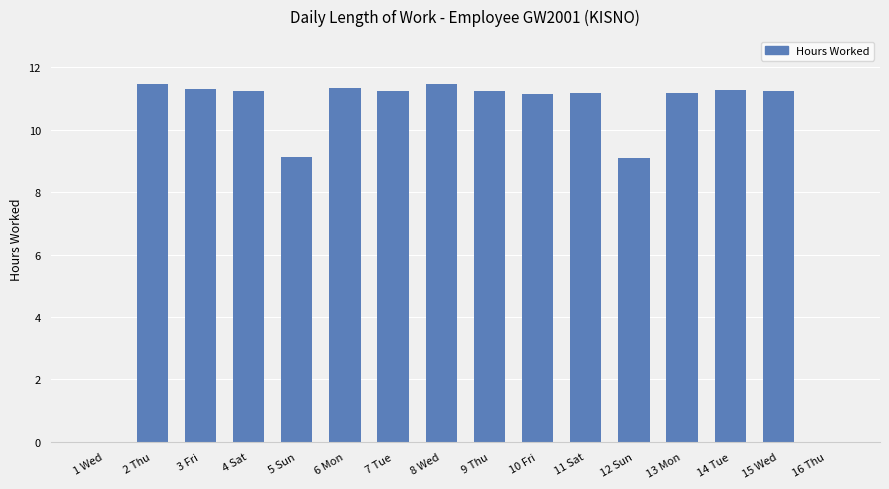

What is the maximum value shown in the chart?

11.5